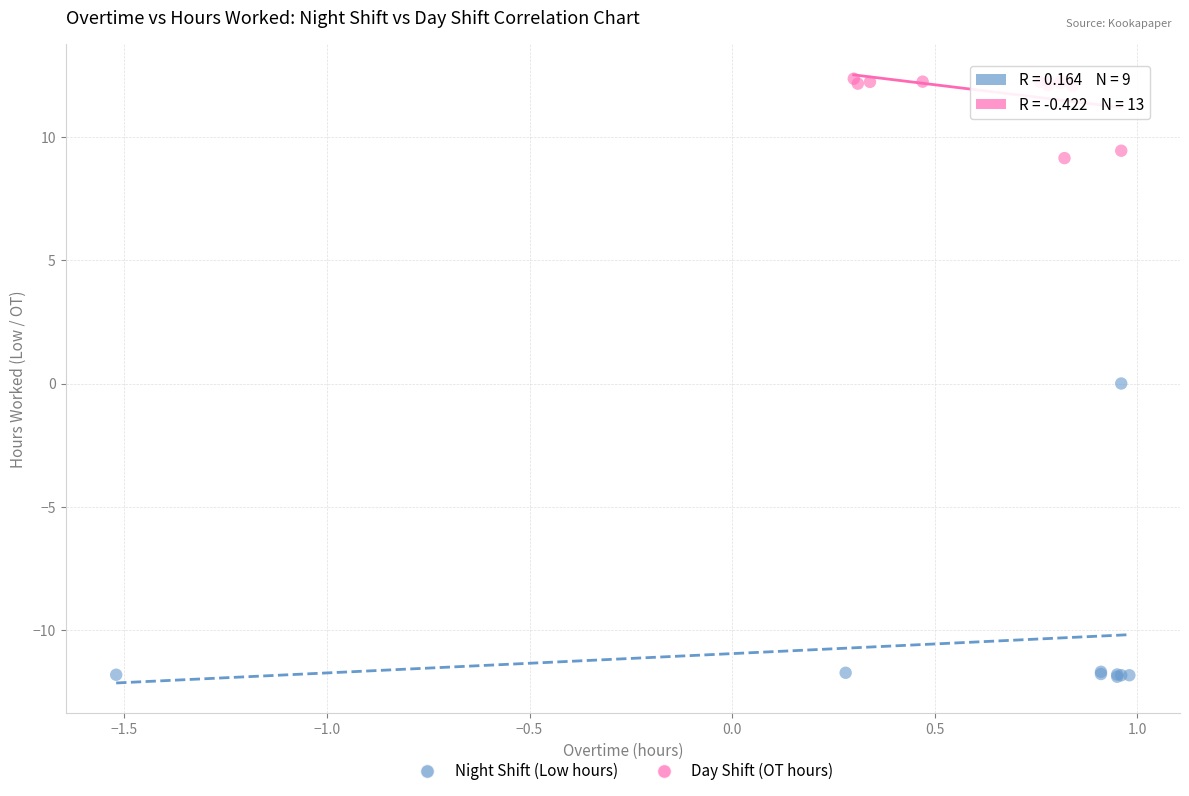

Which series has the widest spread of Y values?

Night Shift (Low hours)